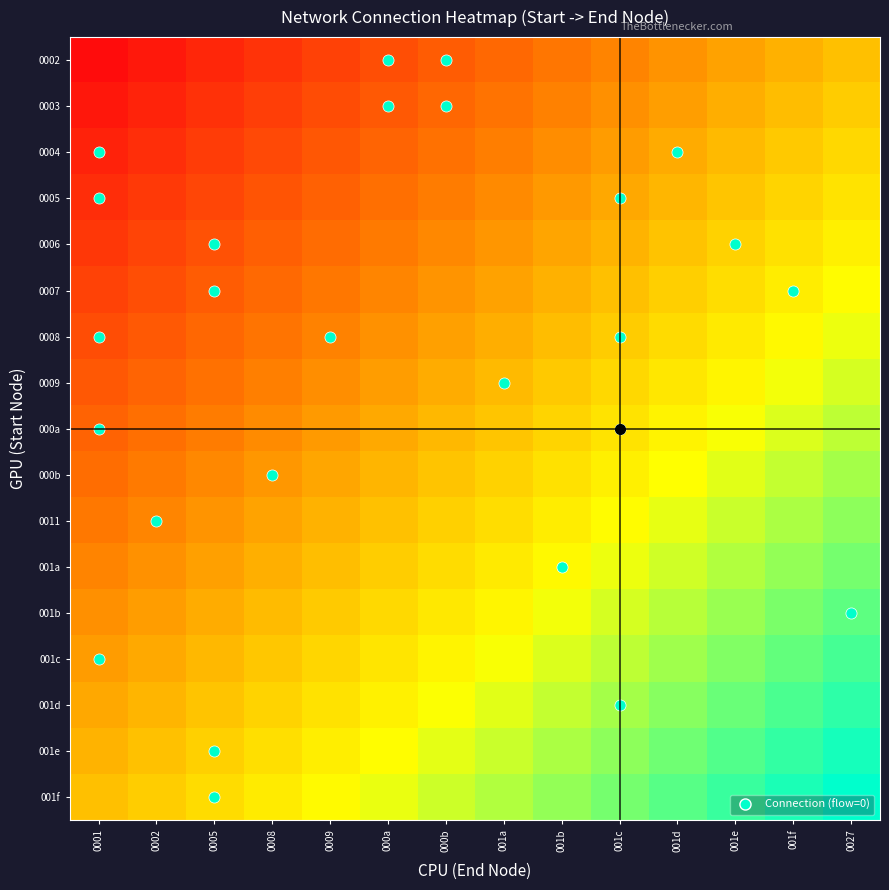

How many series are shown in this chart?

17